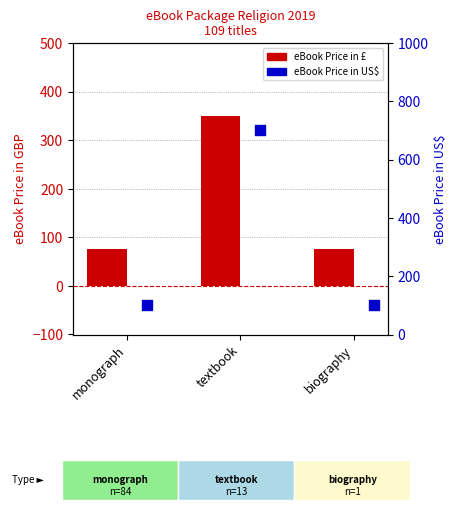

Is the value of eBook Price in GBP at textbook greater than the value of eBook Price in US$ at biography?

Yes